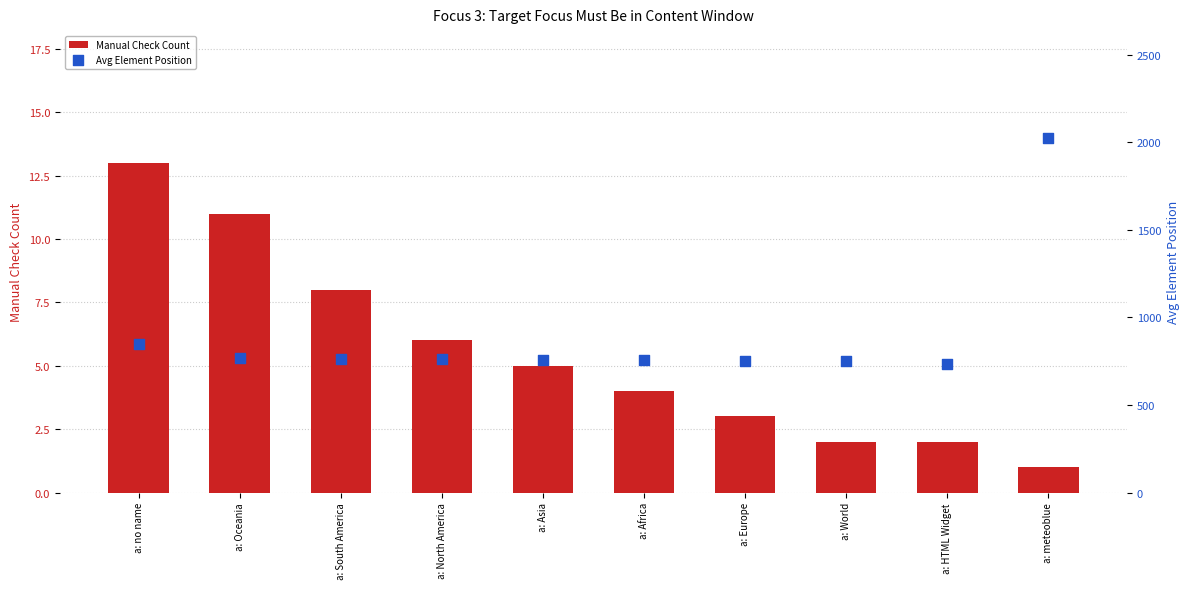

Which series has the widest spread of Y values?

Avg Element Position